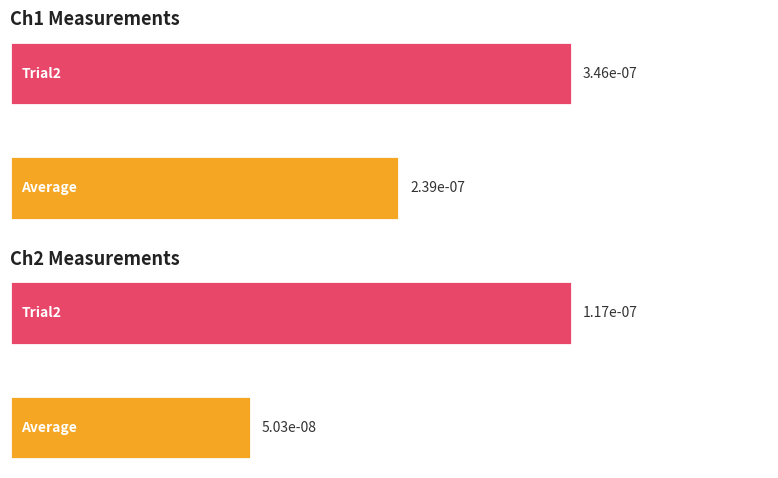

What position from the left is Average?

1